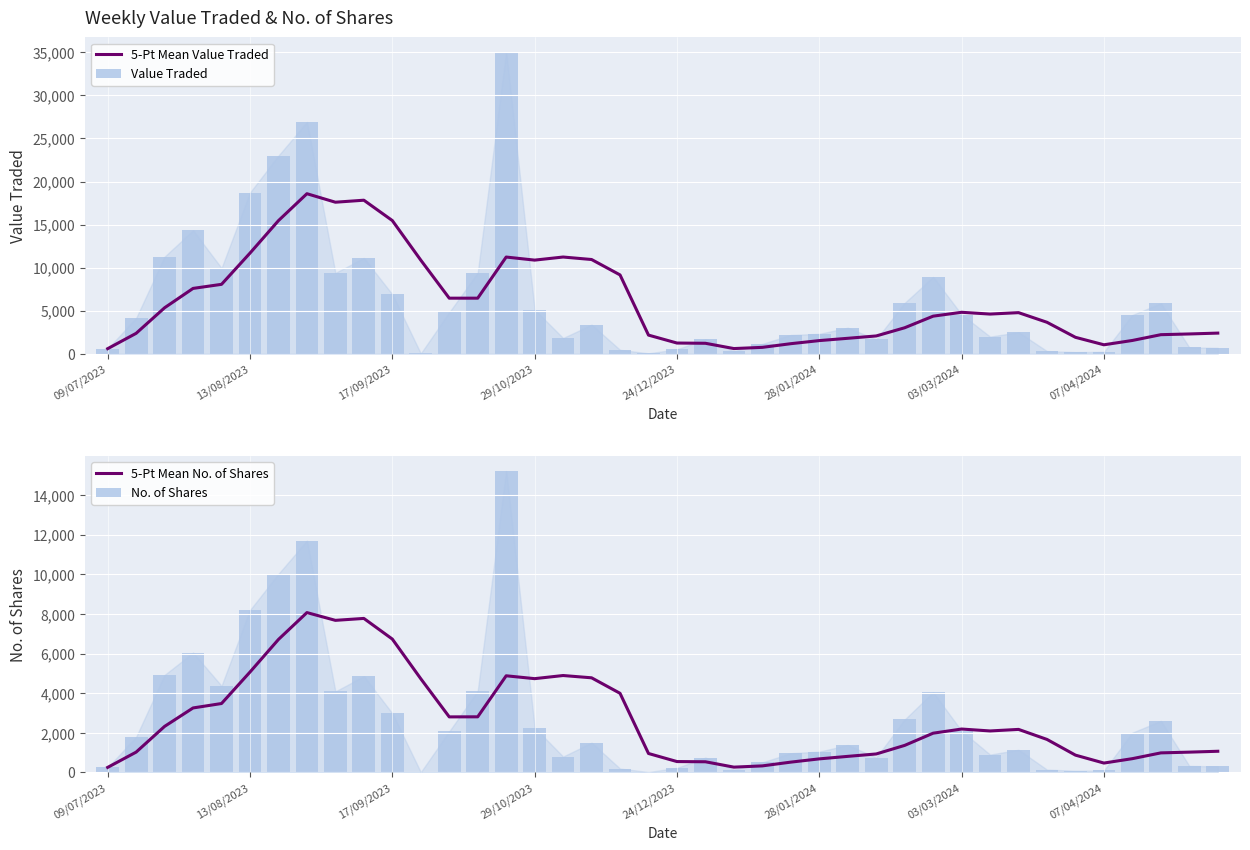

Which series has the largest total across all categories?

5-Pt Mean Value Traded